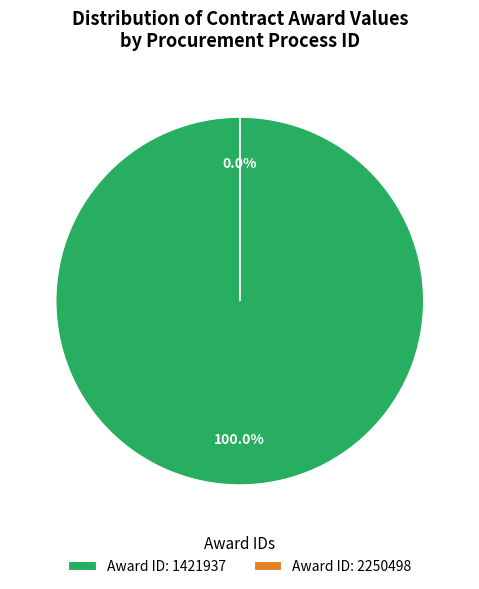

The AA-009000937-E16-2020 (2020) slice represents 1% of the pie. True or false?

False